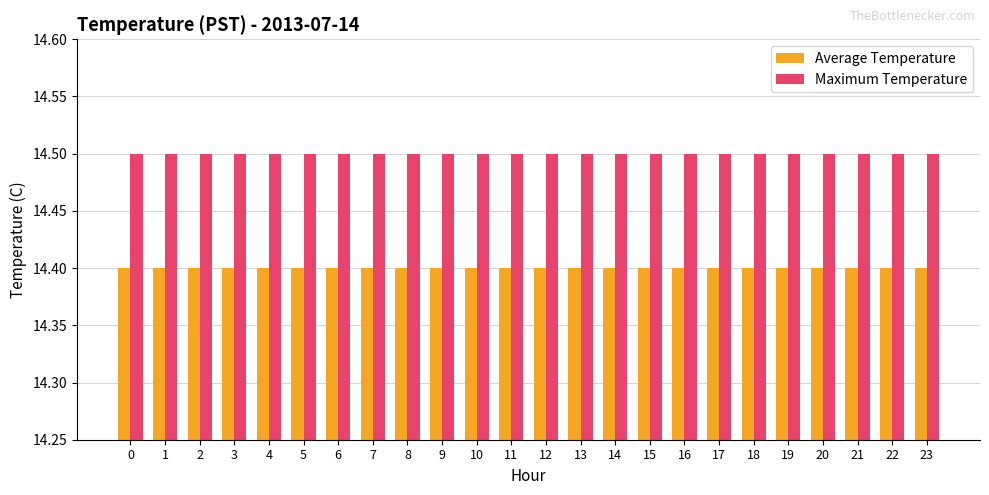

List the series in order of their overall mean, lowest first.

Average Temperature, Maximum Temperature